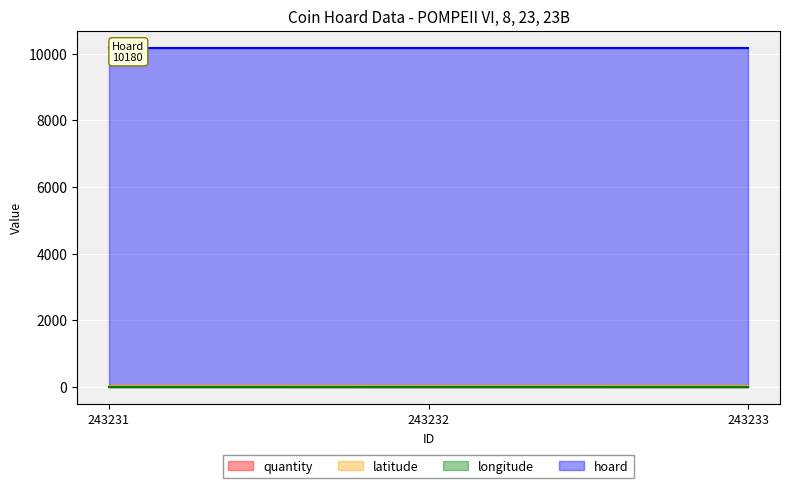

At how many categories does at least one series exceed 4775?

3